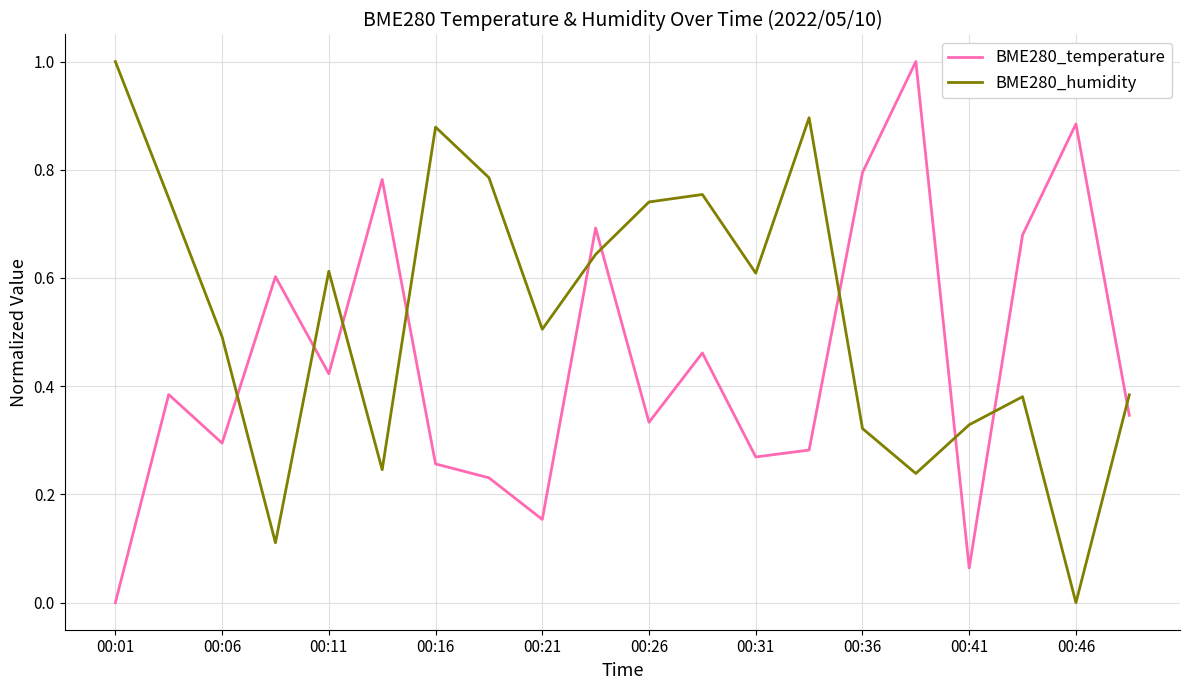

What is the greatest value displayed?

1.0